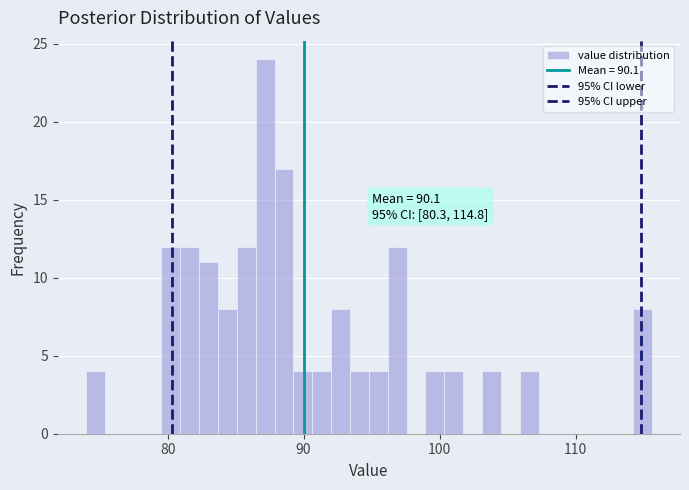

Read against the x-axis, roughly where is the centre of the tallest bar?

87